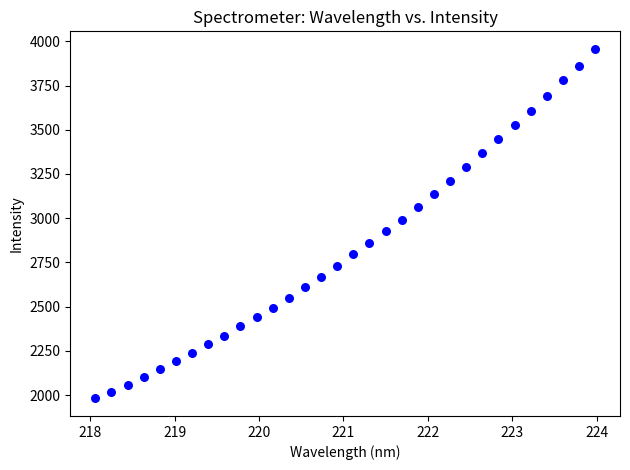

What is the range of X values (max minus min)?

5.9